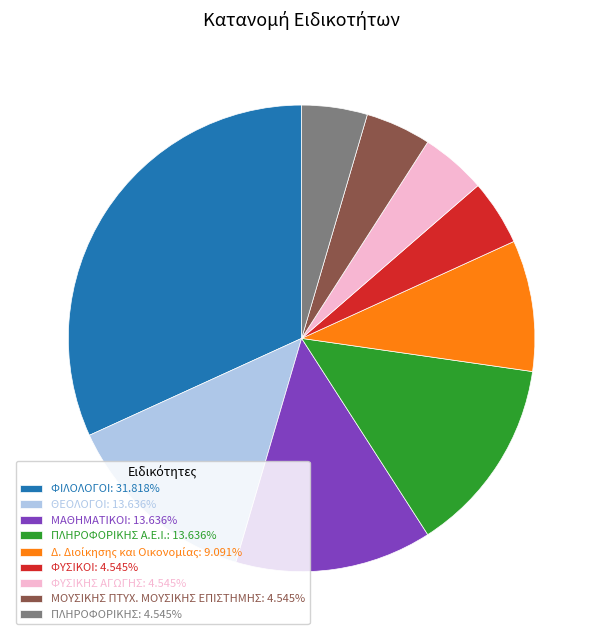

Approximately how many times larger is the value at ΜΑΘΗΜΑΤΙΚΟΙ: 13.636% compared to ΠΛΗΡΟΦΟΡΙΚΗΣ Α.Ε.Ι.: 13.636%?

1.0